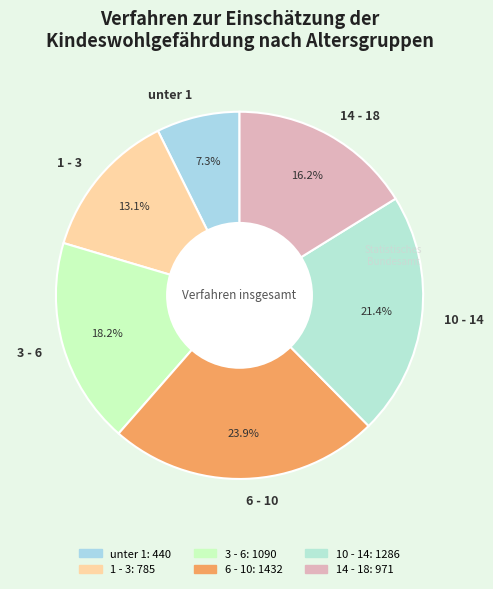

Rank the categories by value from highest to lowest.

6 - 10, 10 - 14, 3 - 6, 14 - 18, 1 - 3, unter 1